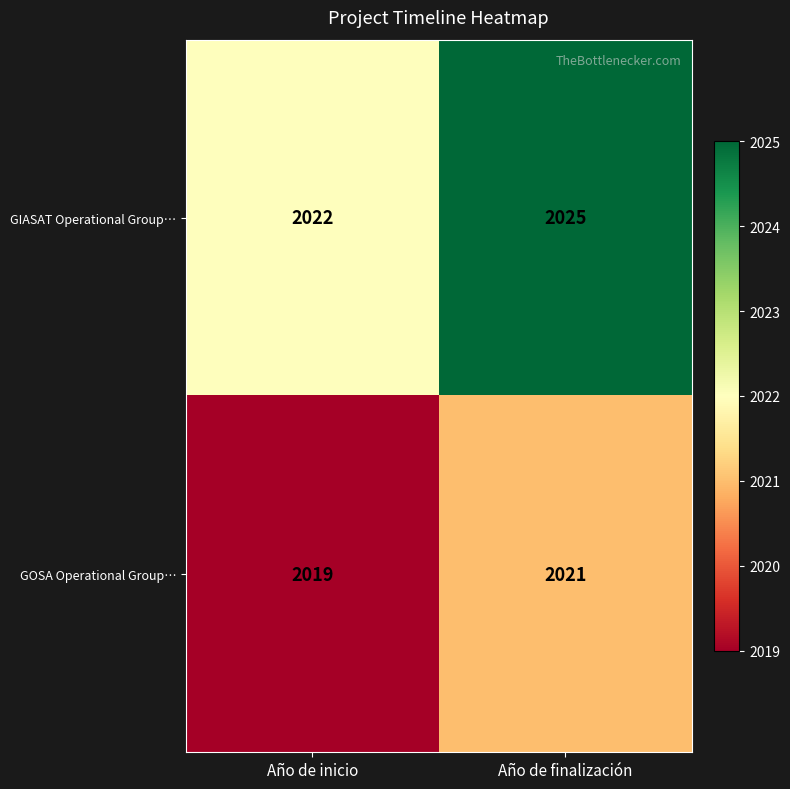

What is the sum of the GIASAT Operational Group… values at Año de finalización and Año de inicio?

4047